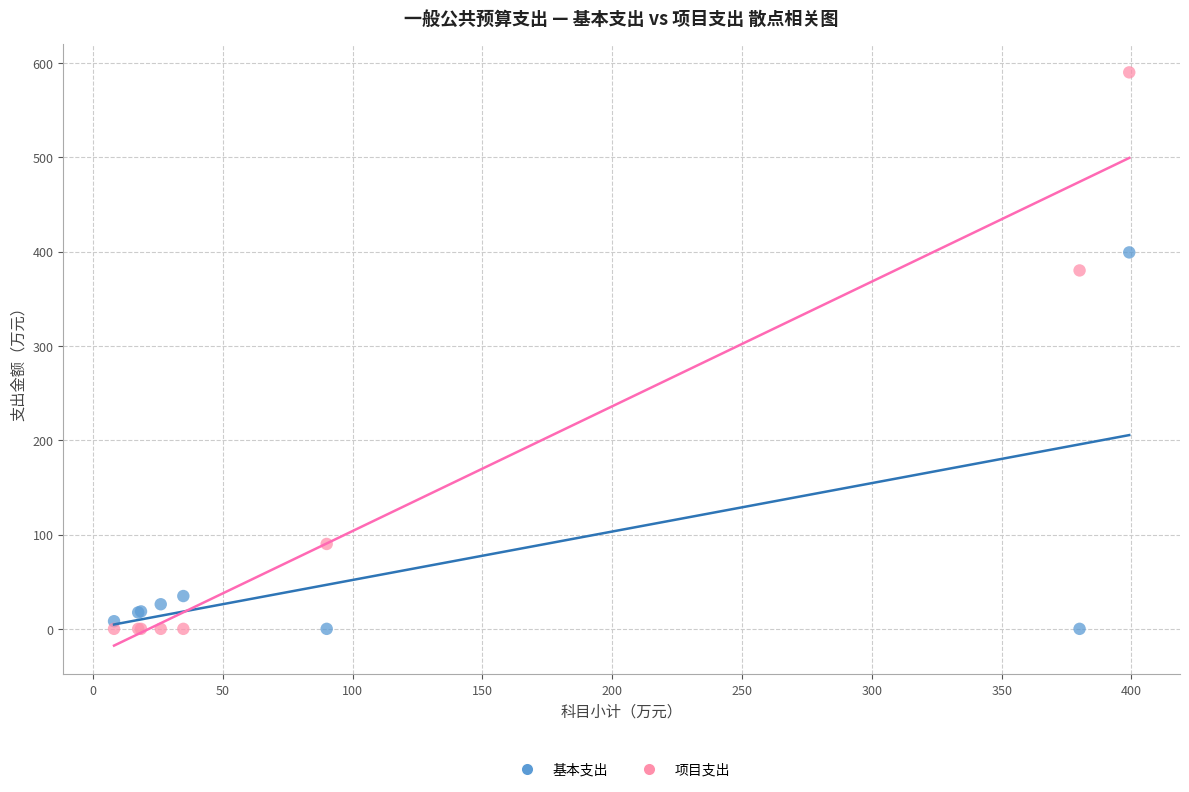

In the 项目支出 series, what Y value is closest to 295?

380.0